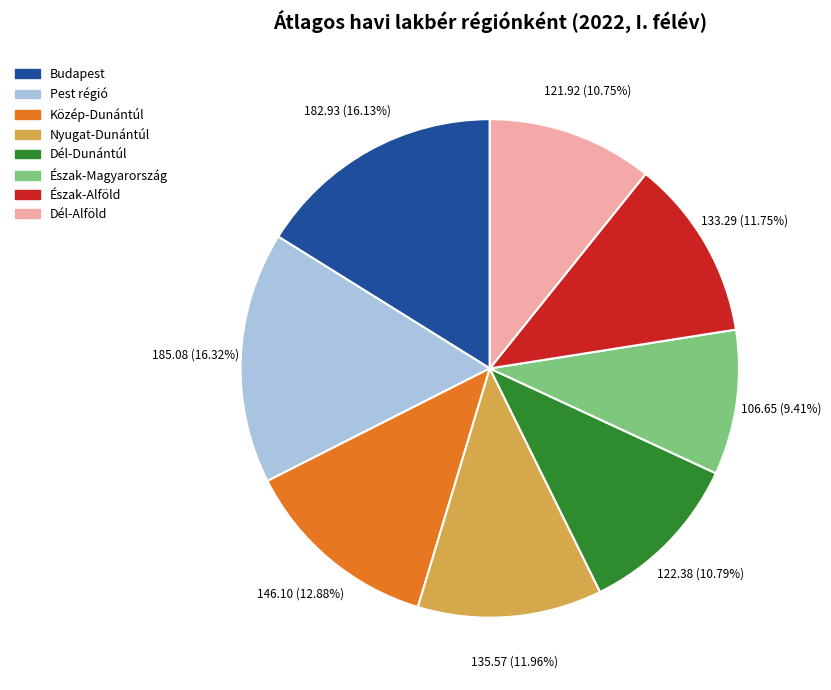

Does Pest régió account for over 50% of the chart?

No